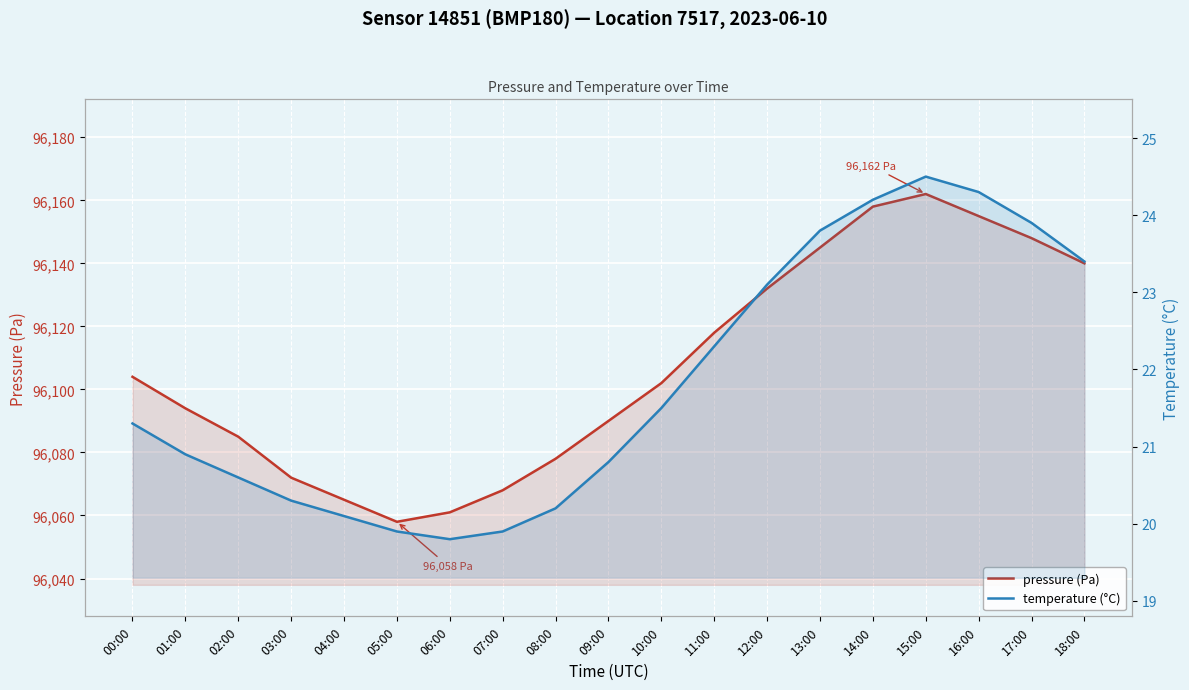

What position from the right is 06:00?

13